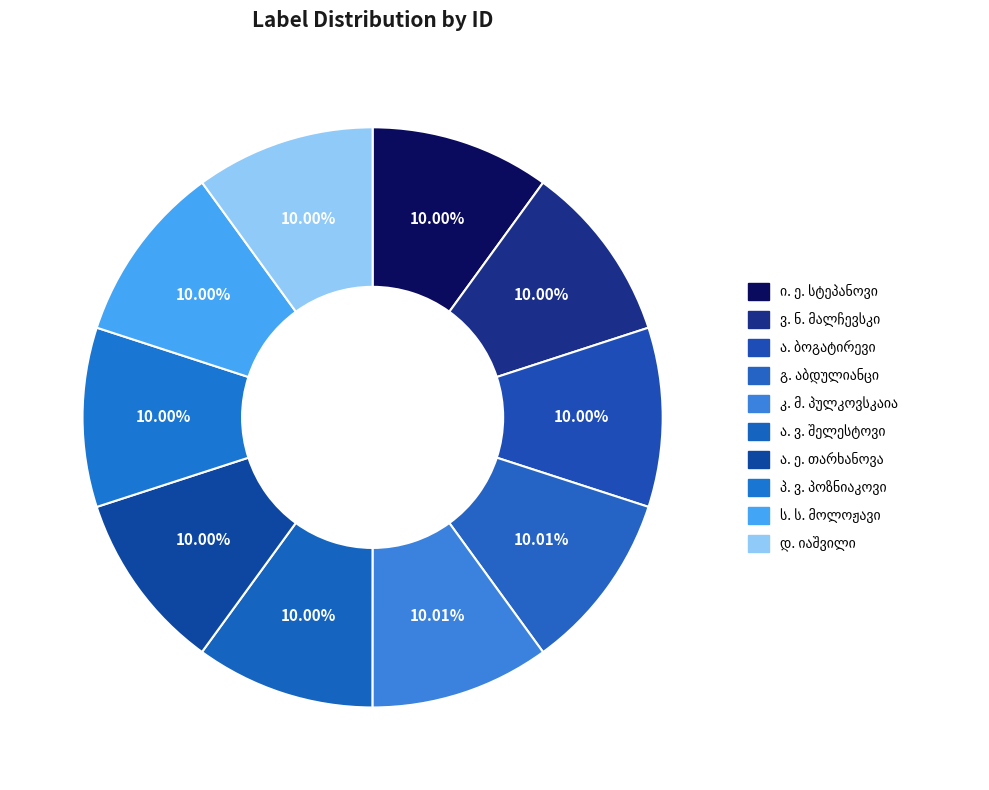

To the nearest percent, what portion does გ. აბდულიანცი represent?

10%